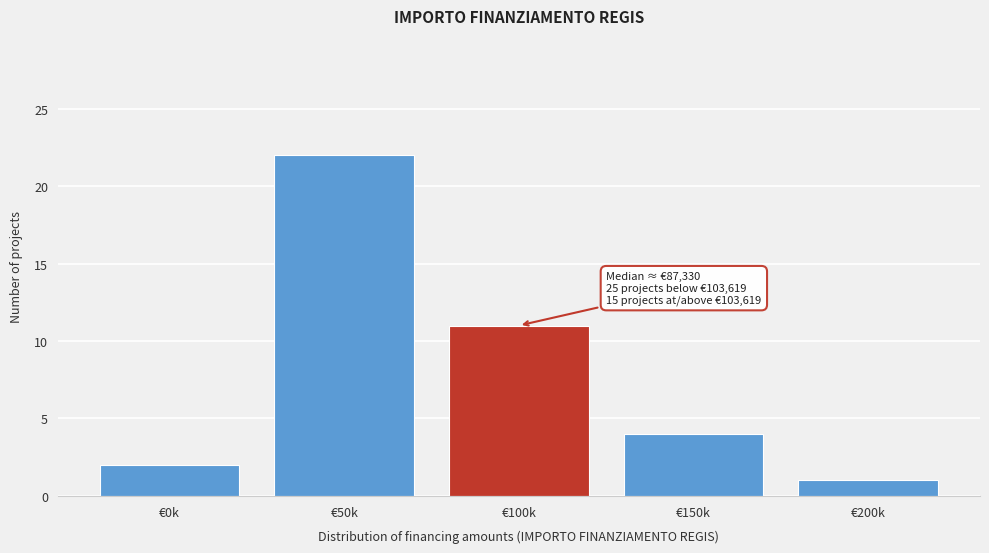

Reading left to right, extract all data points from this chart.

2	22	11	4	1